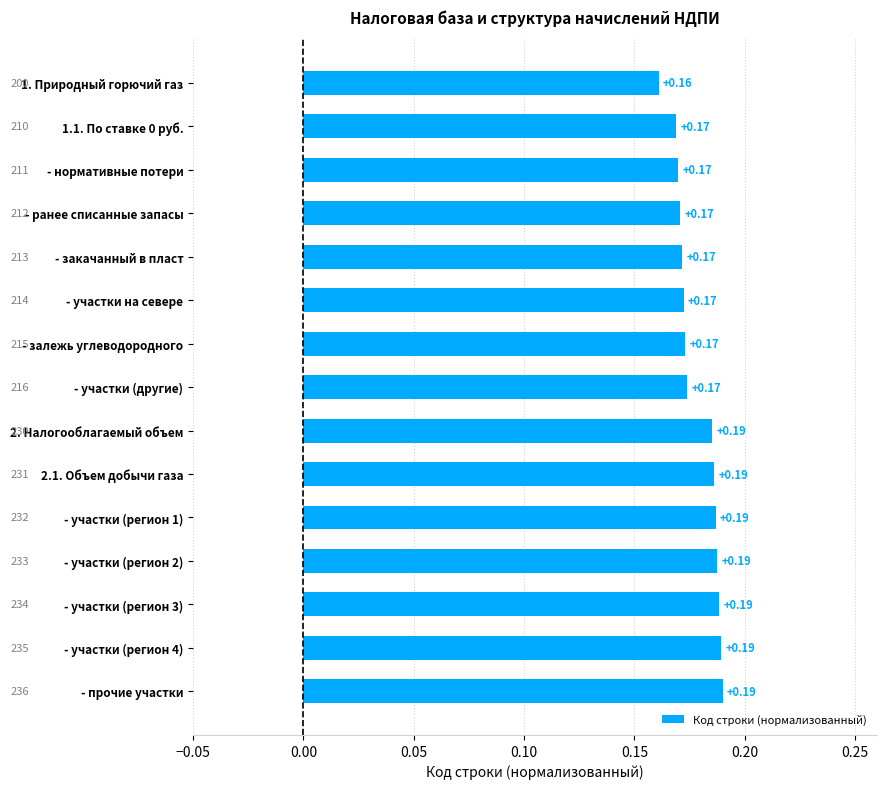

What is the sum of the values at - участки на севере and 1. Природный горючий газ?

0.3